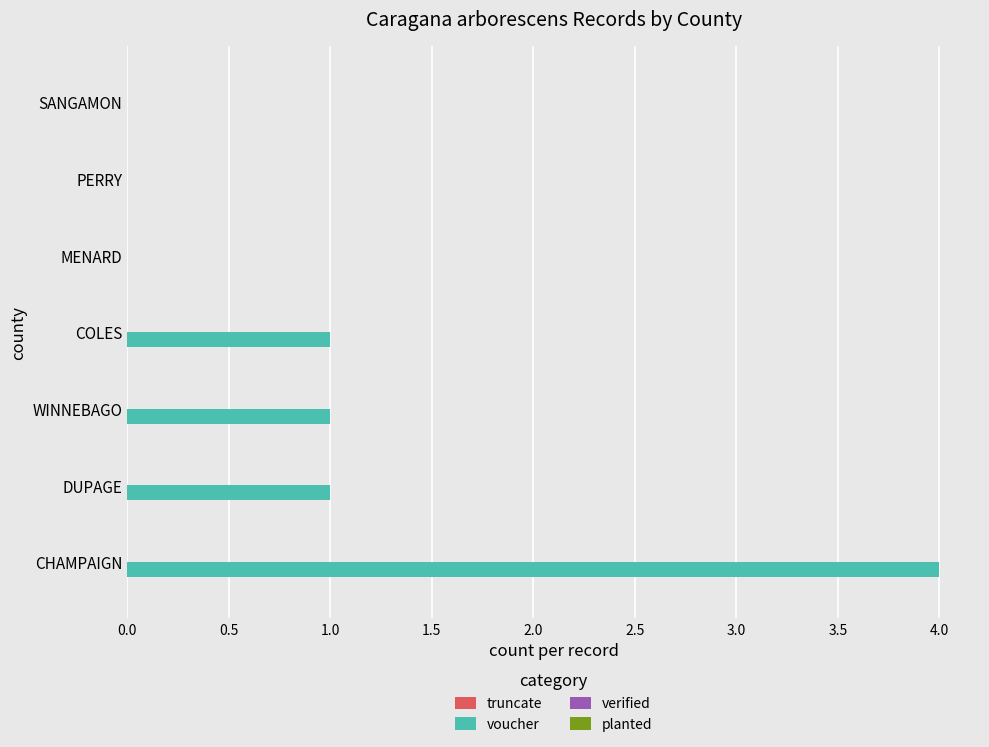

What is the greatest value displayed?

4